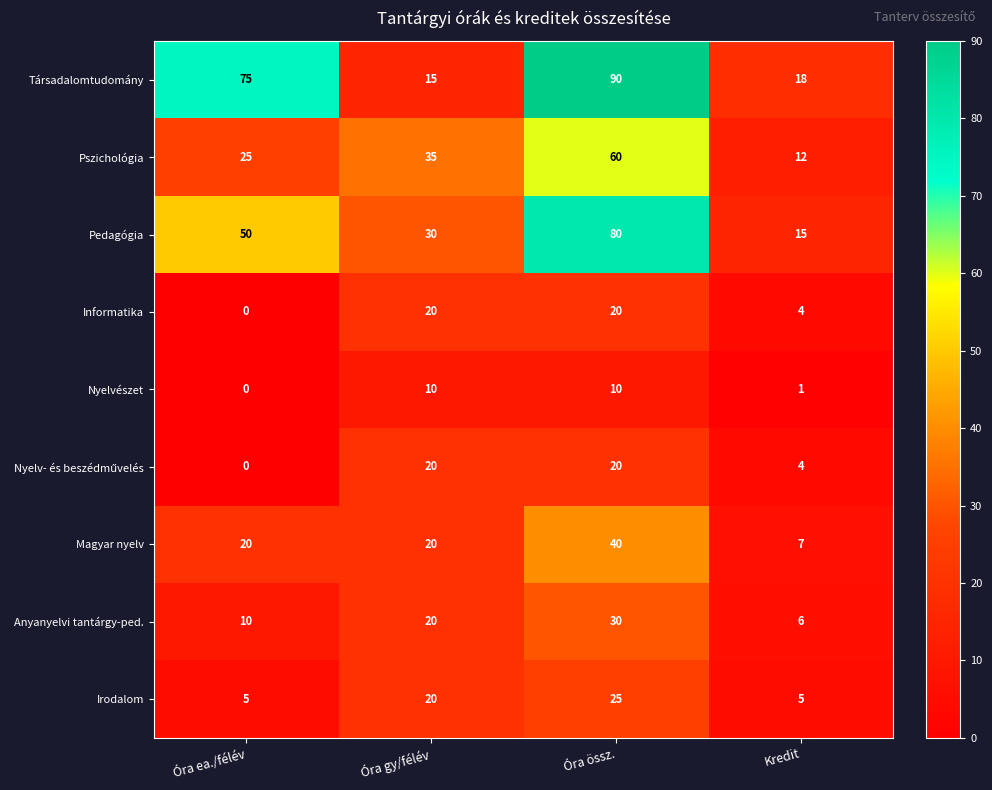

Where is Társadalomtudomány nearest to the value 52?

Óra ea./félév